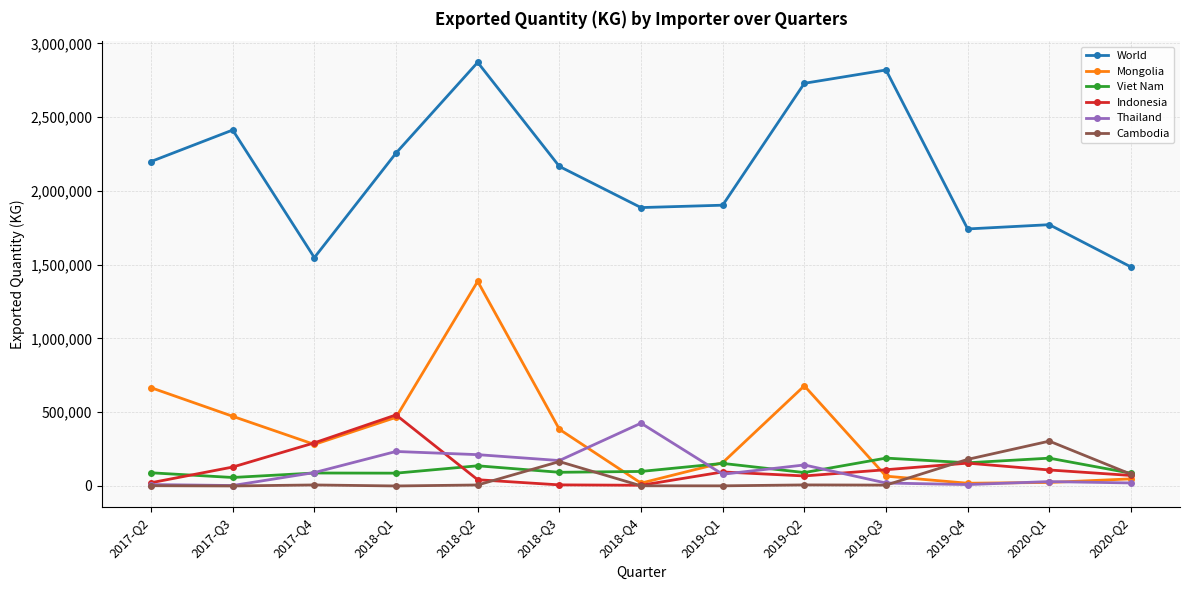

True or false: Cambodia has a value of 1179 at 2018-Q4.

True